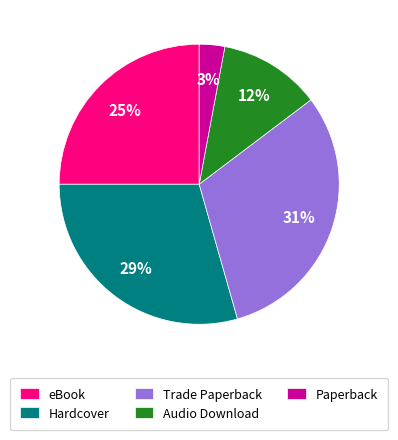

What percentage is the Paperback slice, to the nearest percent?

3%